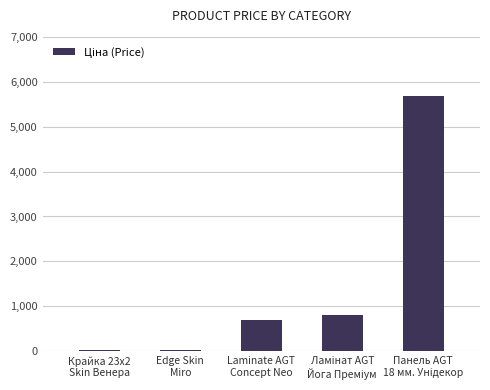

What is the sum of all values?

7249.6